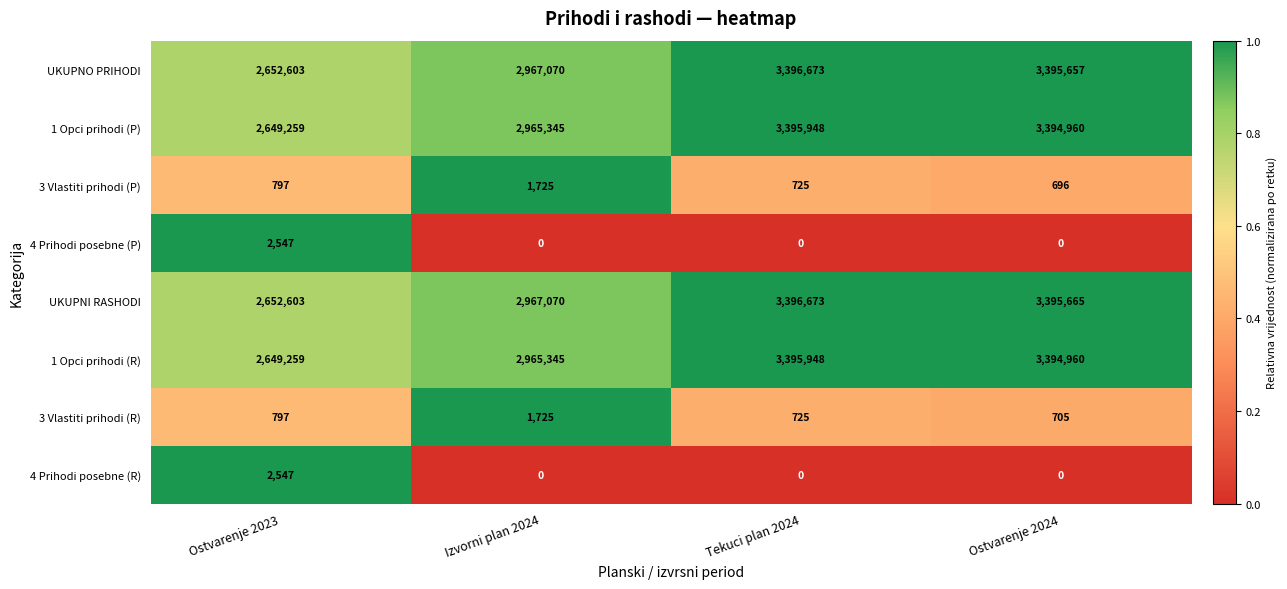

Which category has the highest value in the 1 Opci prihodi (P) series?

Tekuci plan 2024